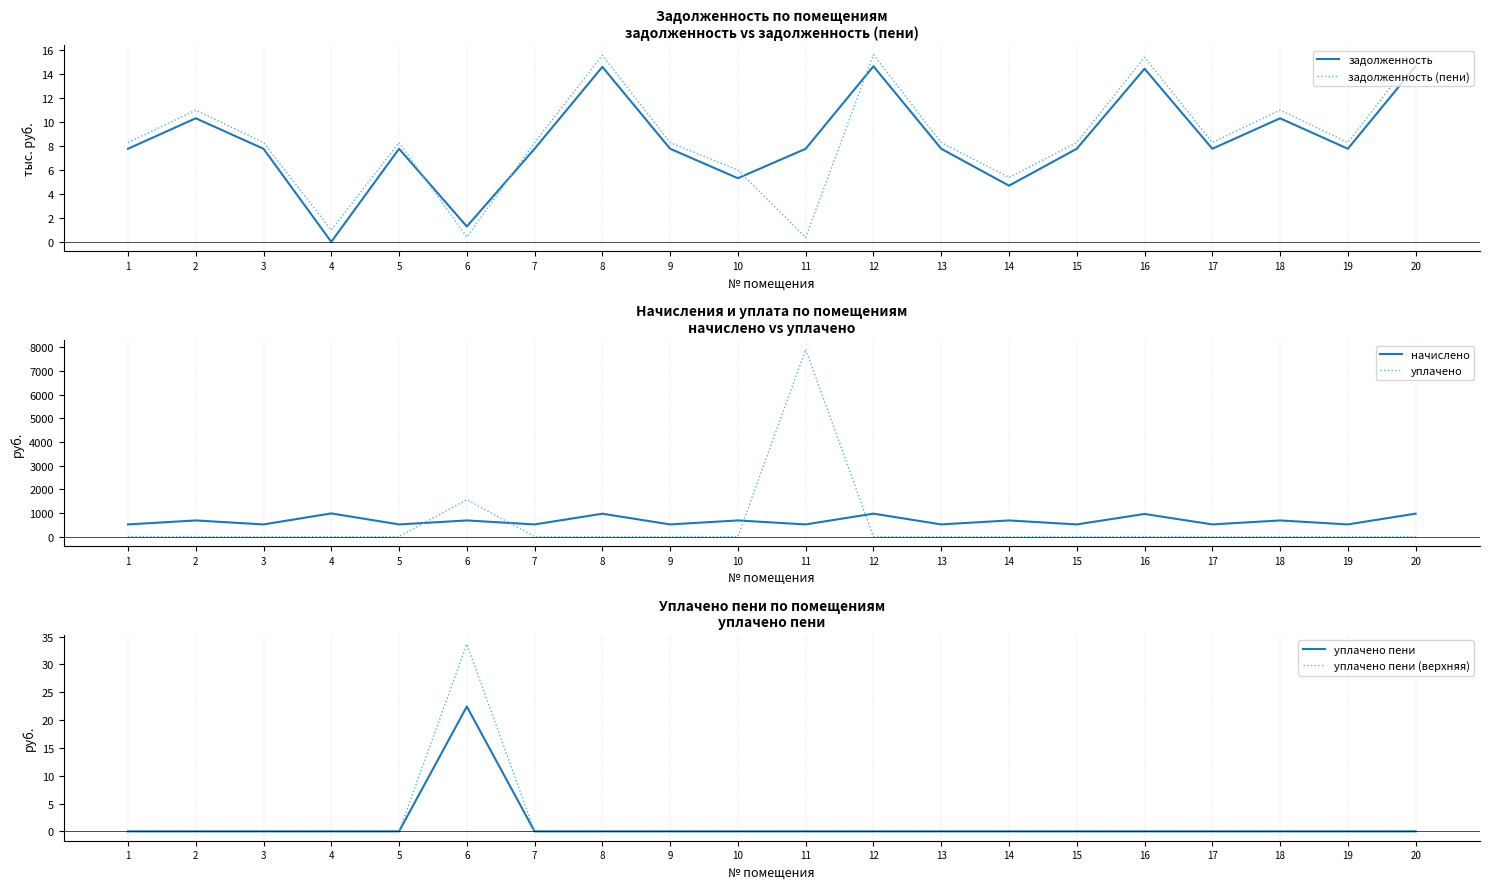

Is the value of уплачено пени (верхняя) at 20 greater than the value of уплачено пени at 17?

No